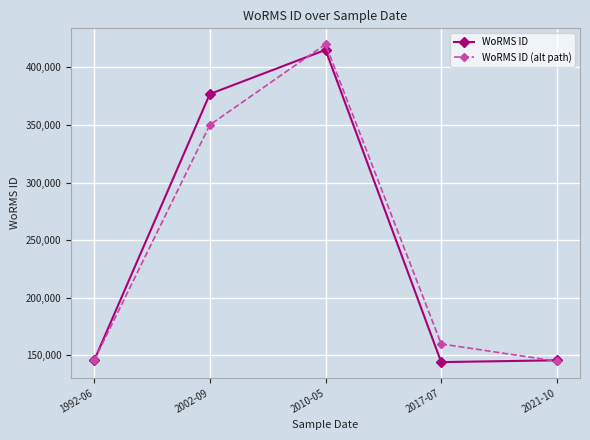

At which category does WoRMS ID (alt path) reach its first local peak?

2010-05